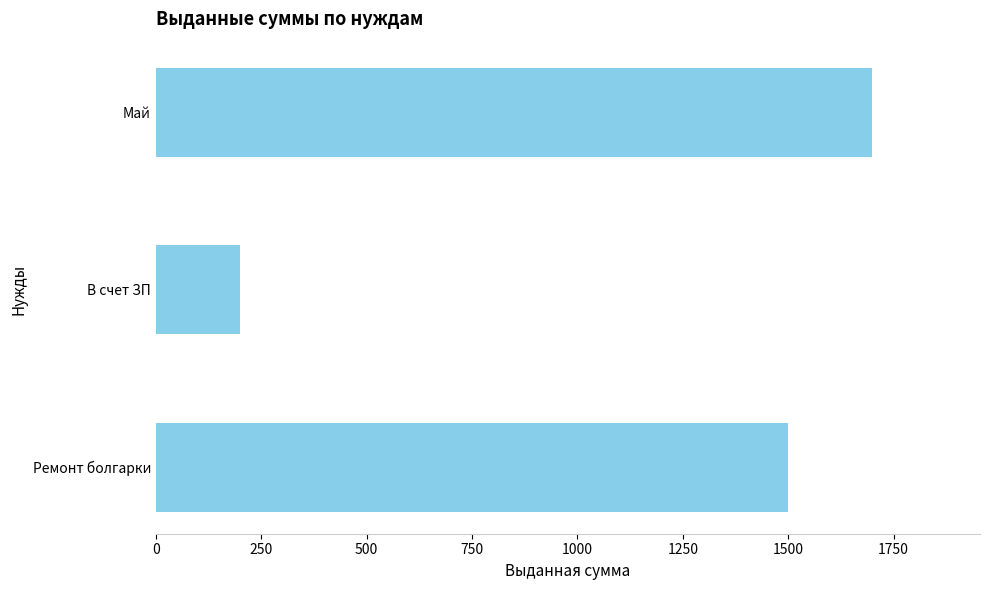

At which category does the chart reach its peak across all series?

Май